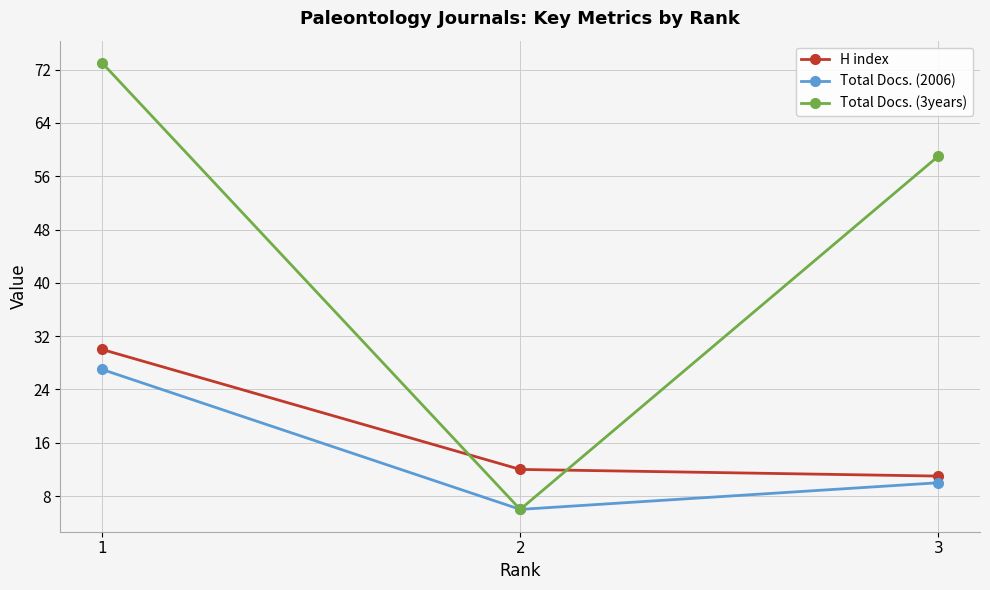

Read the Total Docs. (3years) value at 3, to the nearest 10.

60